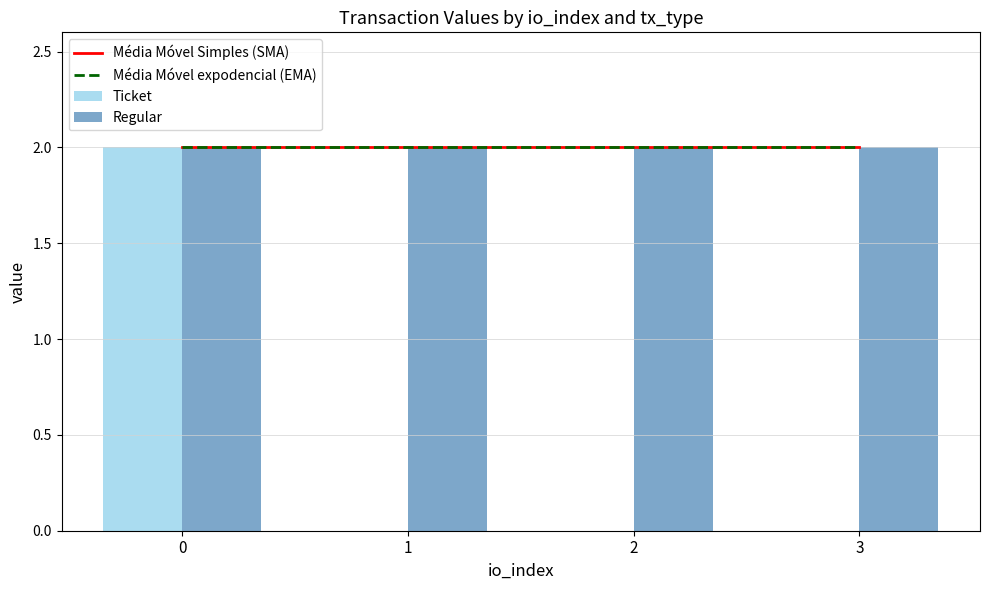

Is the value of Ticket at 3 greater than the value of Regular at 2?

No